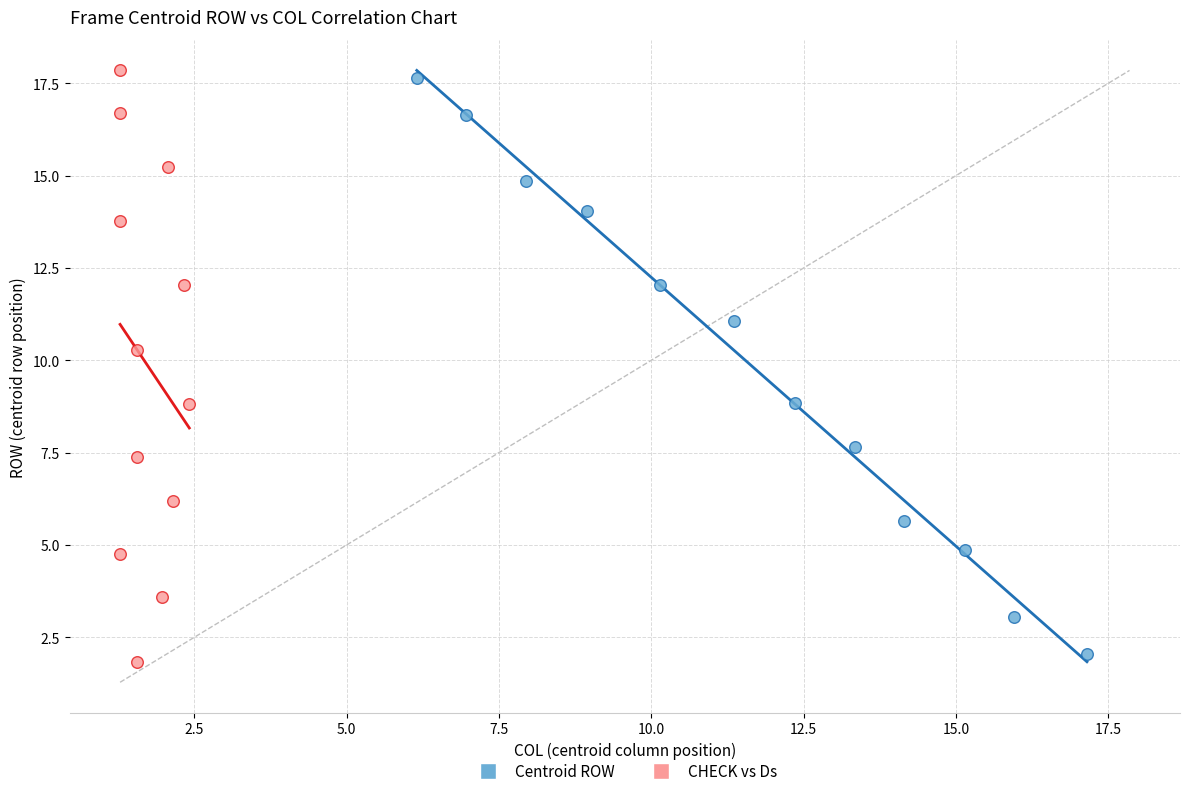

Which series has the widest spread of Y values?

CHECK vs Ds